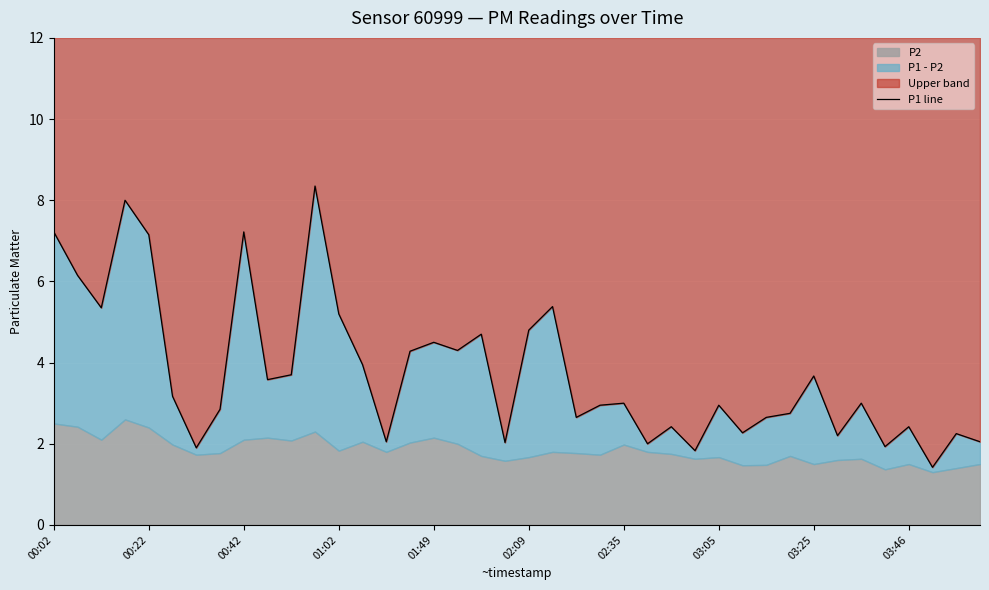

What is the value of the 33rd point from the left?

3.7